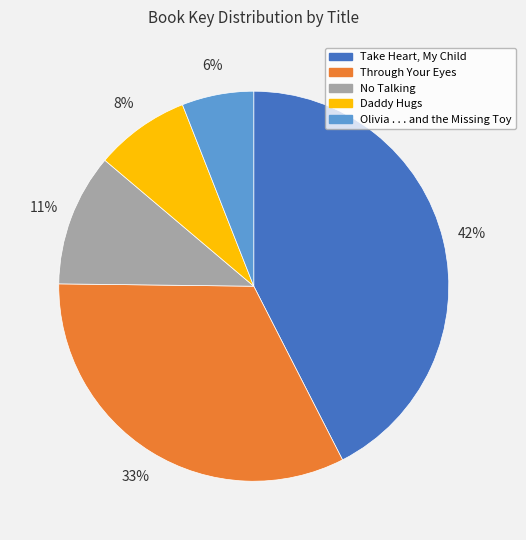

To the nearest percent, what percentage of the pie is Daddy Hugs?

8%